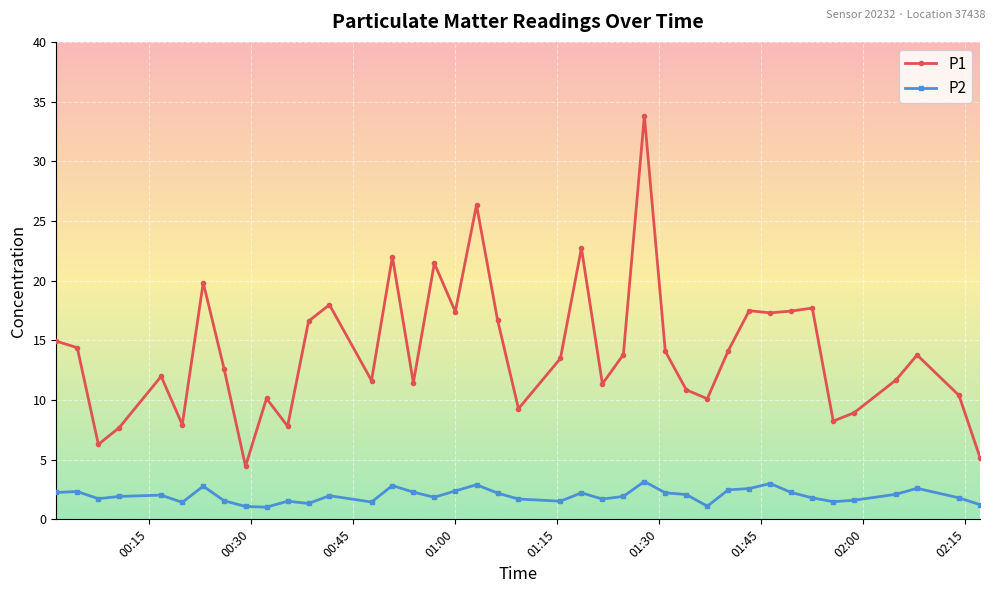

True or false: P1 and P2 intersect in this chart.

False